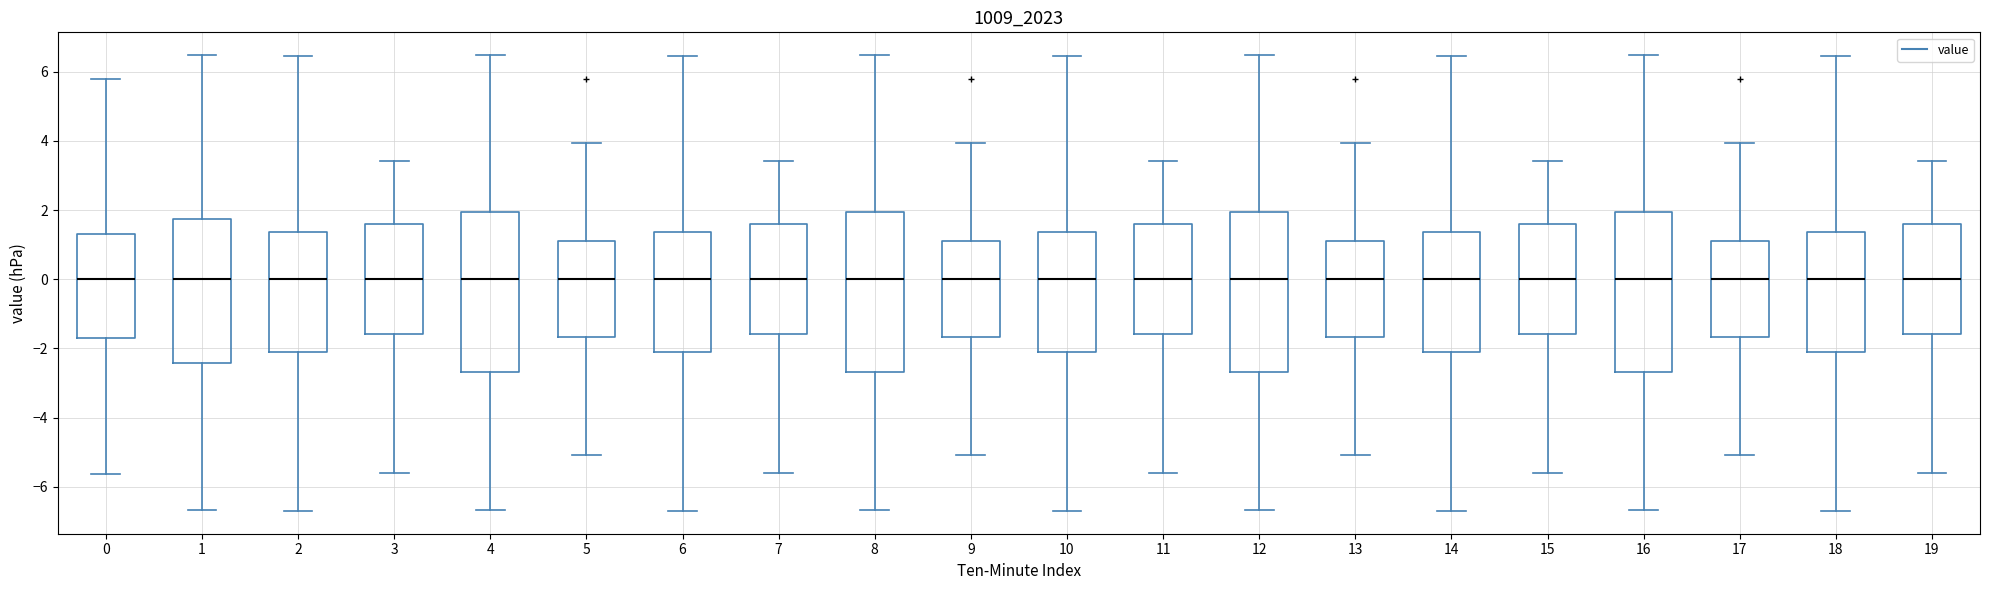

Reading left to right, read every box against the y-axis: the position of its median line, the range the box covers, and the ends of its whiskers. The values are not printed on the chart, so give them approximately, as read against the axis.

0: median 0.0, box -1.8 to 1.4, whiskers -5.6 to 5.8
1: median 0.0, box -2.4 to 1.8, whiskers -6.6 to 6.4
2: median 0.0, box -2.0 to 1.4, whiskers -6.6 to 6.4
3: median 0.0, box -1.6 to 1.6, whiskers -5.6 to 3.4
4: median 0.0, box -2.6 to 2.0, whiskers -6.6 to 6.4
5: median 0.0, box -1.6 to 1.2, whiskers -5.0 to 4.0
6: median 0.0, box -2.0 to 1.4, whiskers -6.6 to 6.4
7: median 0.0, box -1.6 to 1.6, whiskers -5.6 to 3.4
8: median 0.0, box -2.6 to 2.0, whiskers -6.6 to 6.4
9: median 0.0, box -1.6 to 1.2, whiskers -5.0 to 4.0
10: median 0.0, box -2.0 to 1.4, whiskers -6.6 to 6.4
11: median 0.0, box -1.6 to 1.6, whiskers -5.6 to 3.4
12: median 0.0, box -2.6 to 2.0, whiskers -6.6 to 6.4
13: median 0.0, box -1.6 to 1.2, whiskers -5.0 to 4.0
14: median 0.0, box -2.0 to 1.4, whiskers -6.6 to 6.4
15: median 0.0, box -1.6 to 1.6, whiskers -5.6 to 3.4
16: median 0.0, box -2.6 to 2.0, whiskers -6.6 to 6.4
17: median 0.0, box -1.6 to 1.2, whiskers -5.0 to 4.0
18: median 0.0, box -2.0 to 1.4, whiskers -6.6 to 6.4
19: median 0.0, box -1.6 to 1.6, whiskers -5.6 to 3.4